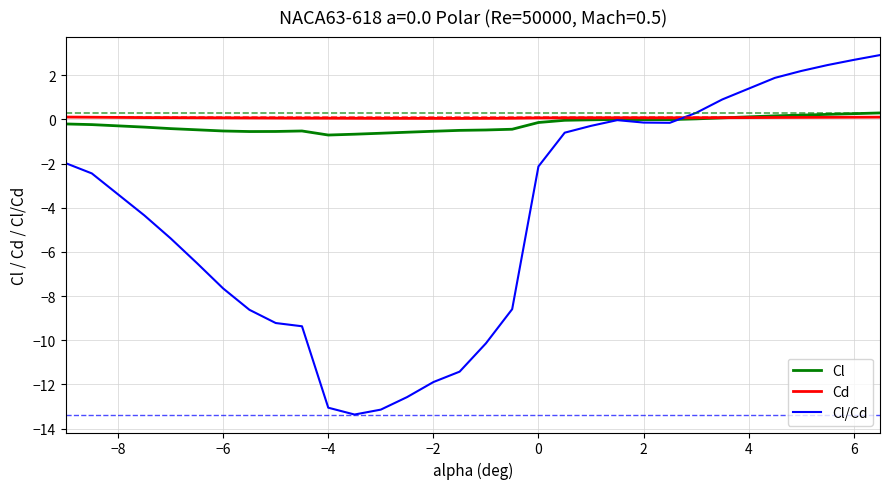

Which series has the widest spread of values?

Cl/Cd